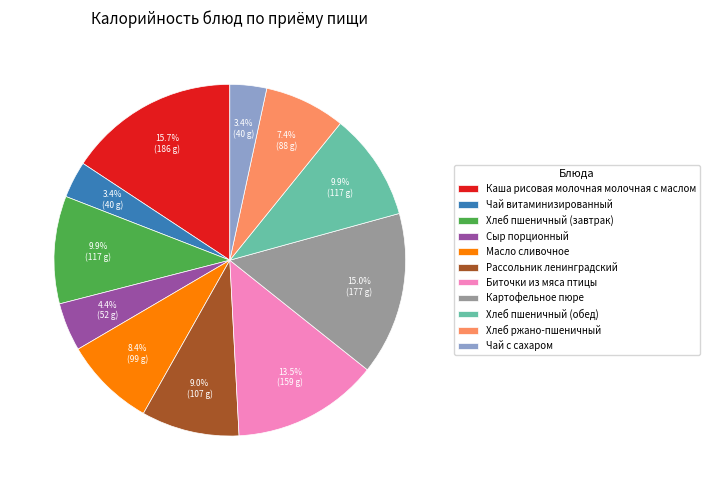

How many slices are in this pie chart?

11